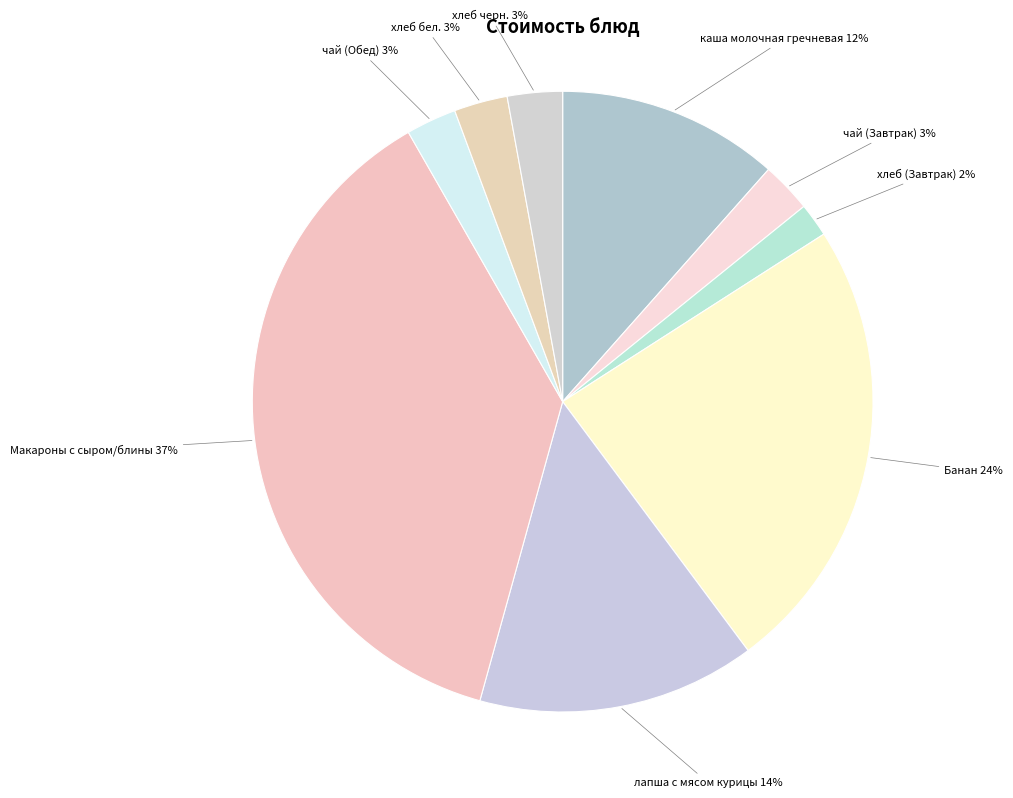

The Банан slice represents 24% of the pie. True or false?

True